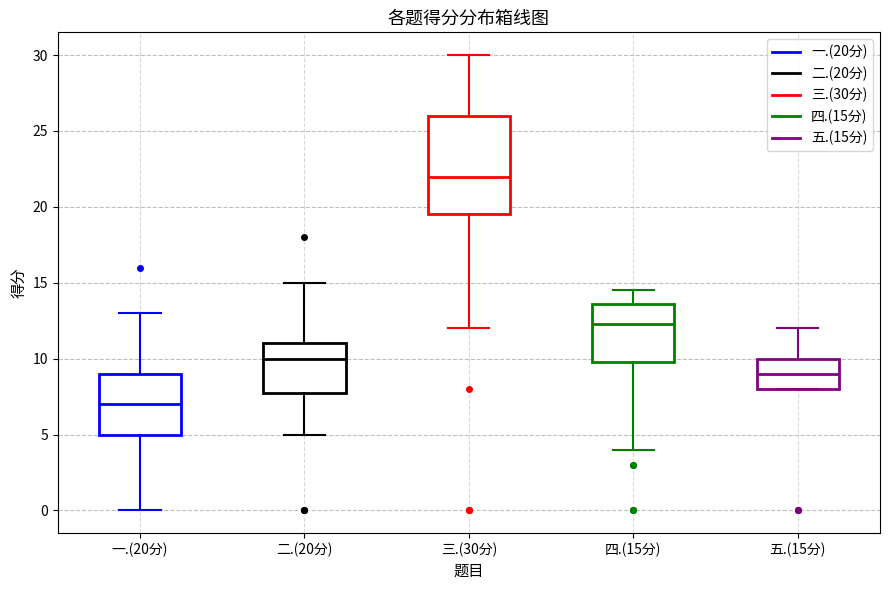

Which box has the lowest median line?

一.(20分)